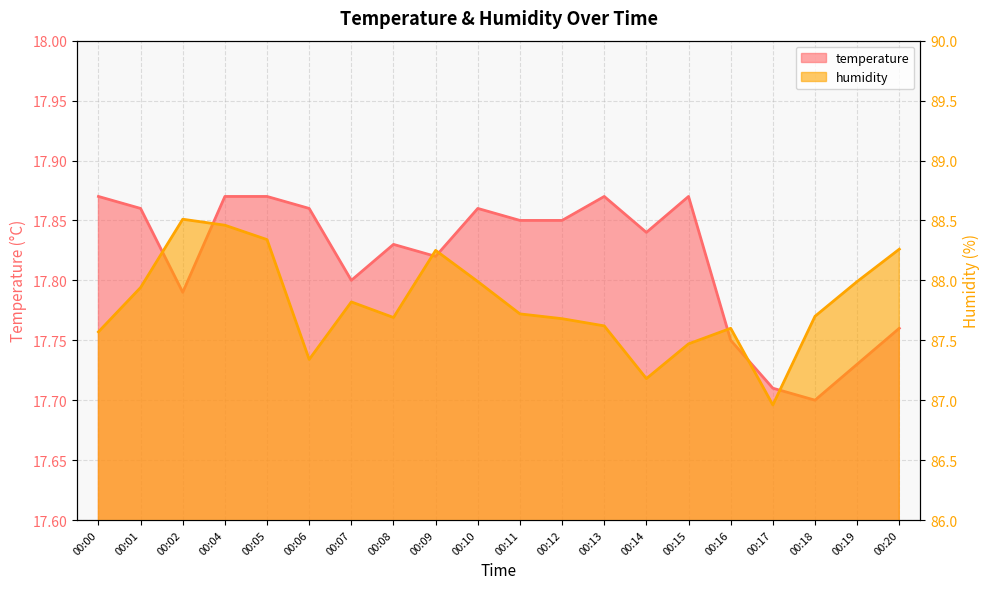

At which label does humidity reach its peak?

00:02